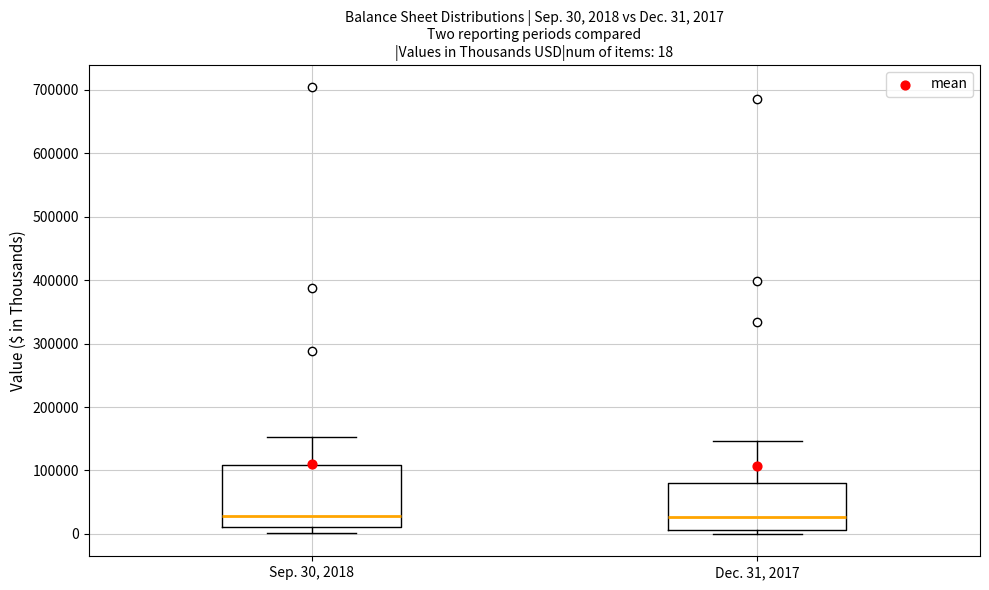

Which box is the tallest, from its lower edge to its upper edge?

Sep. 30, 2018